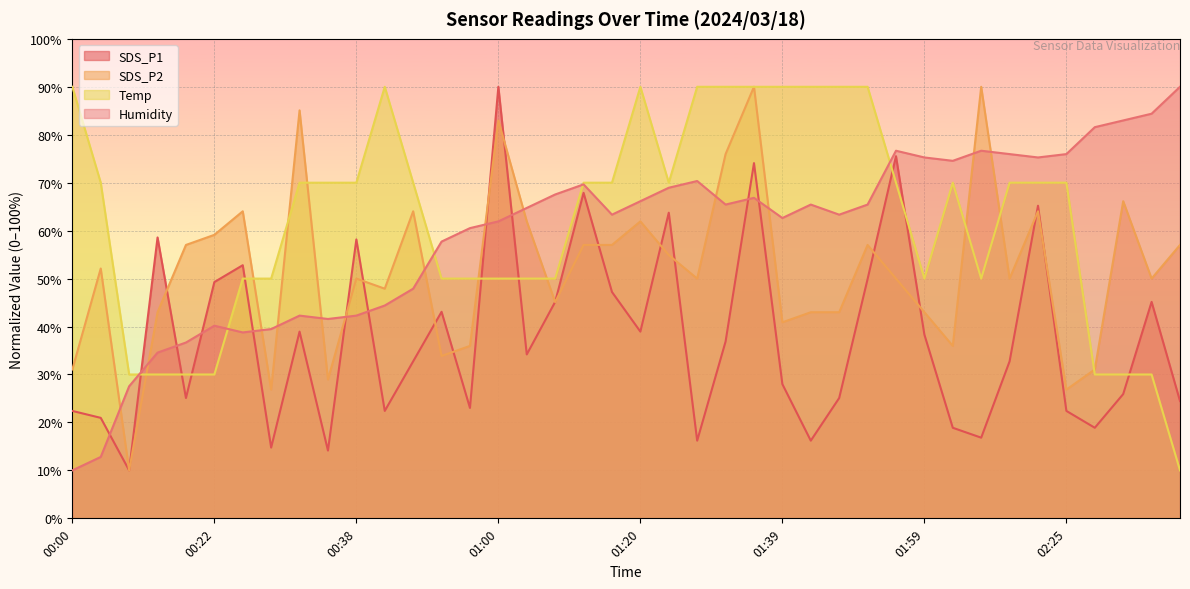

How many values in the SDS_P1 series exceed 34?

20